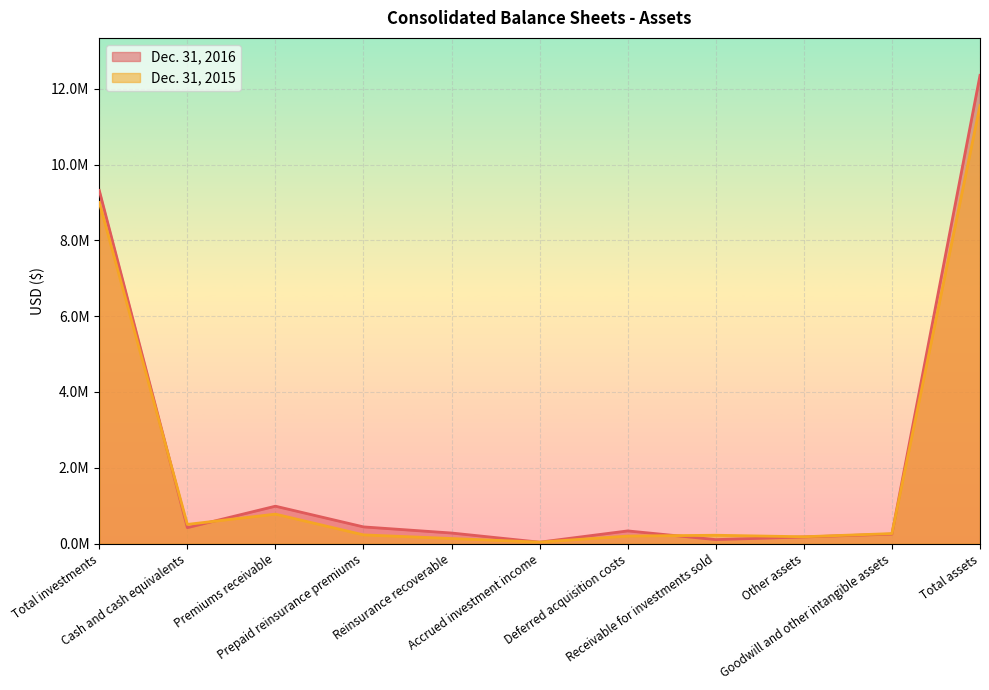

What is the highest value of the Dec. 31, 2015 series?

11555287